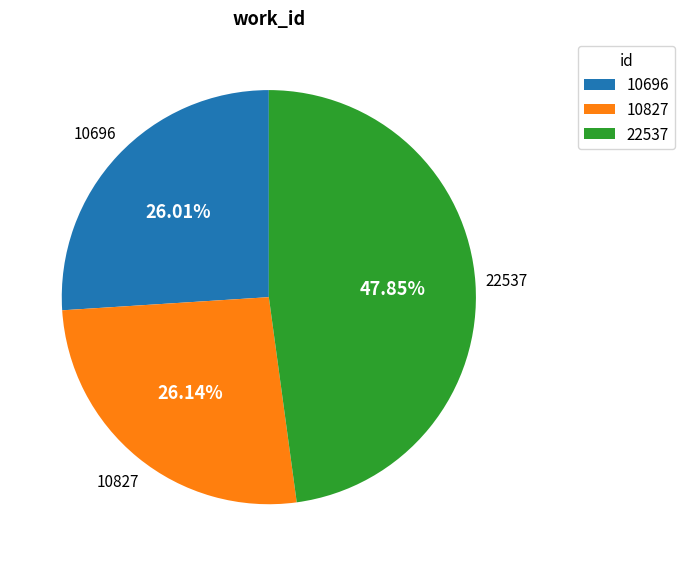

The 10827 slice represents 37% of the pie. True or false?

False